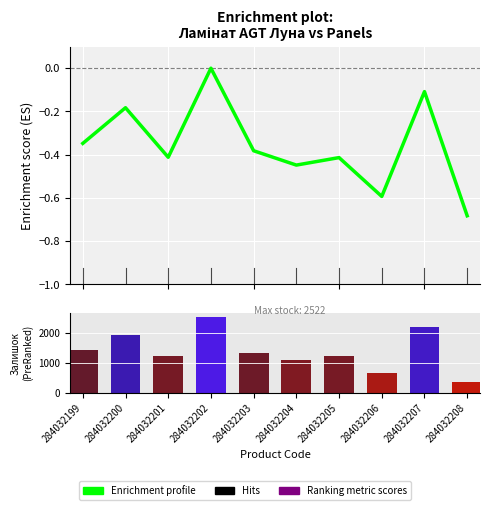

Which category has the lowest value across all series?

284032208